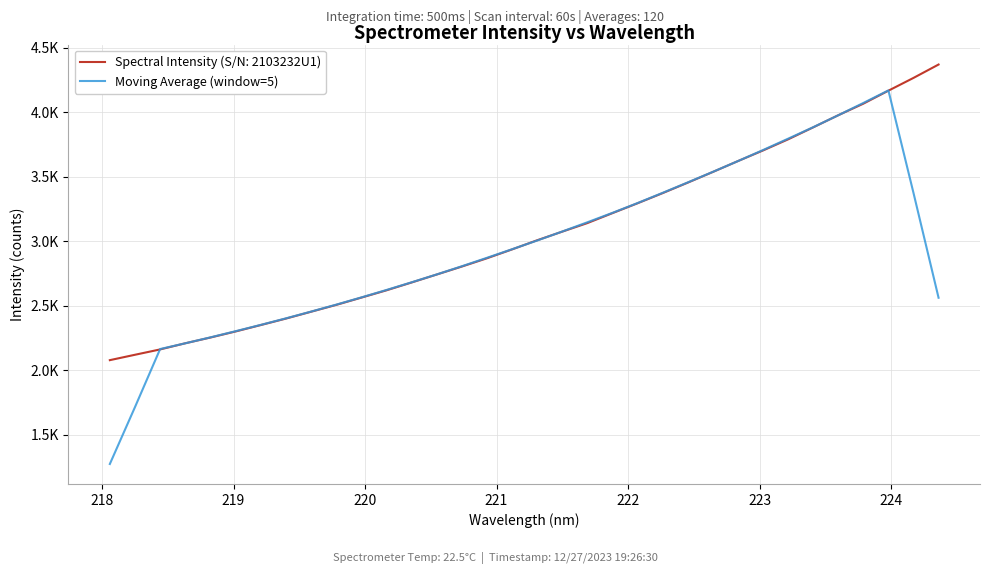

What are all the series names shown in the legend?

Spectral Intensity (S/N: 2103232U1), Moving Average (window=5)